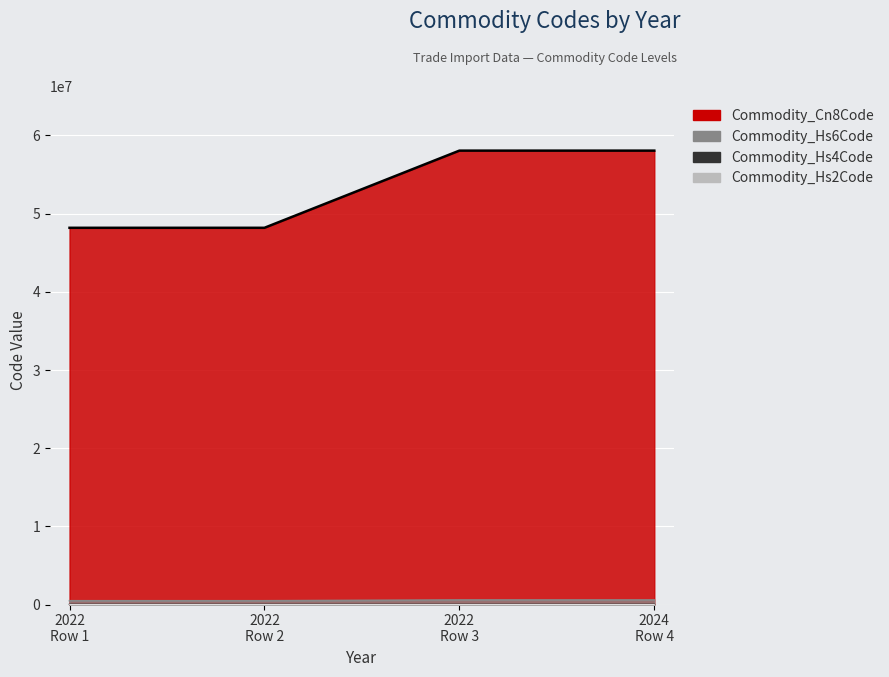

Is the value of Commodity_Cn8Code at 2024 Row 4 greater than the value of Commodity_Hs6Code at 2024 Row 4?

Yes